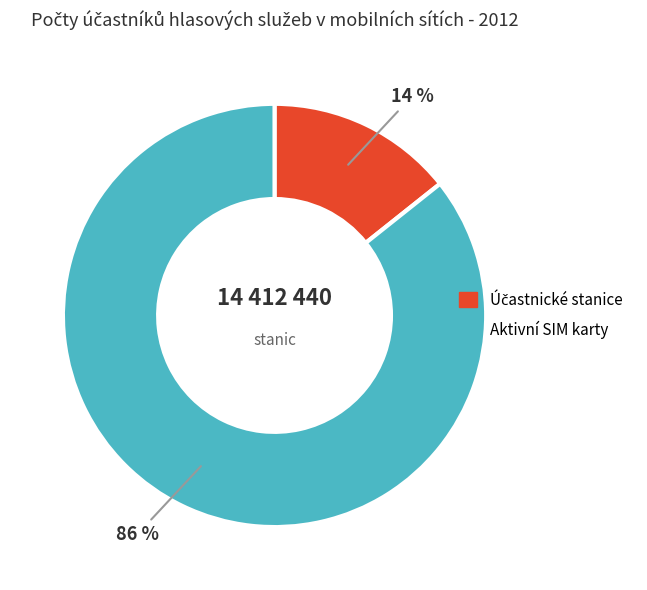

What is the largest slice in the pie chart?

Aktivní SIM karty